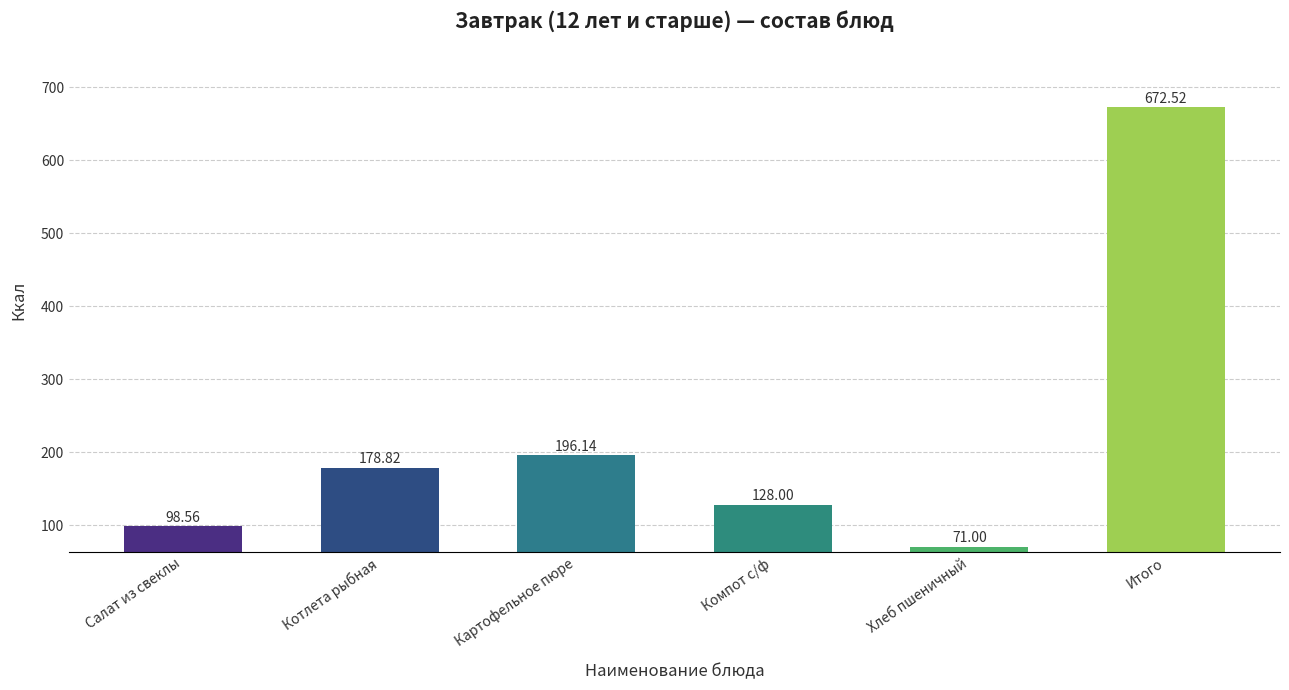

What is the label of the 4th bar from the left?

Компот с/ф